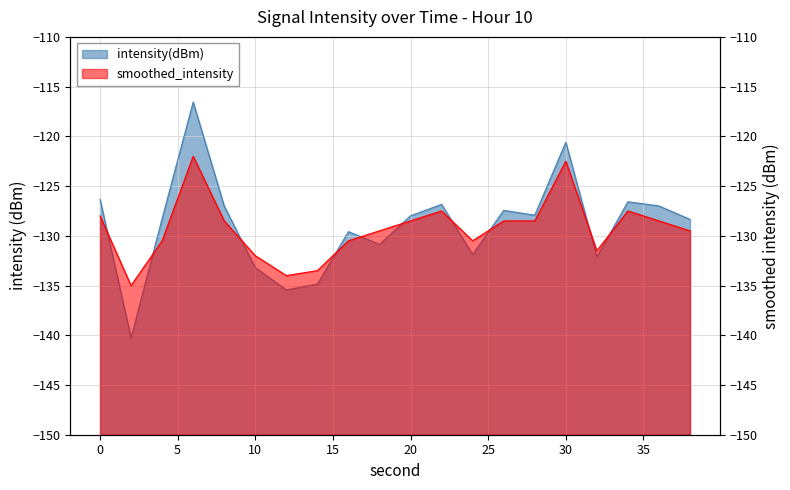

True or false: smoothed_intensity and intensity(dBm) cross at least once.

True